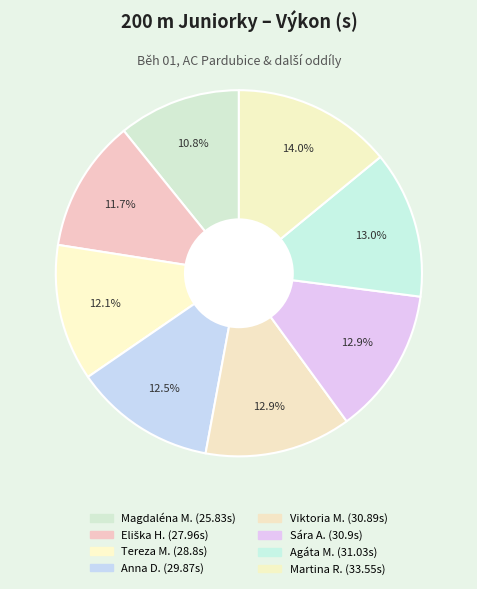

To the nearest percent, what is the average slice percentage?

12%